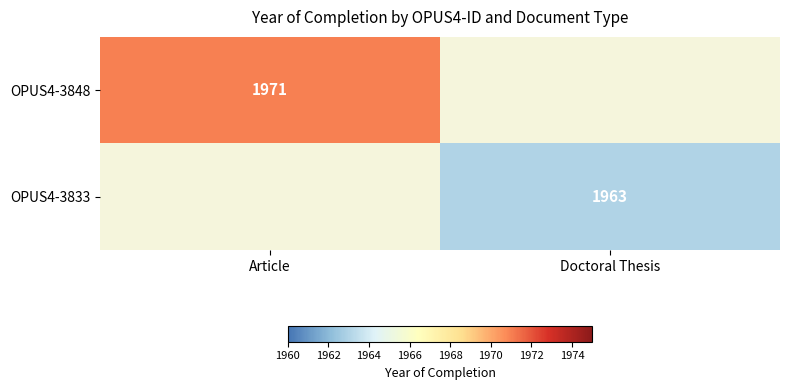

True or false: OPUS4-3848 has a value of 622 at Article.

False